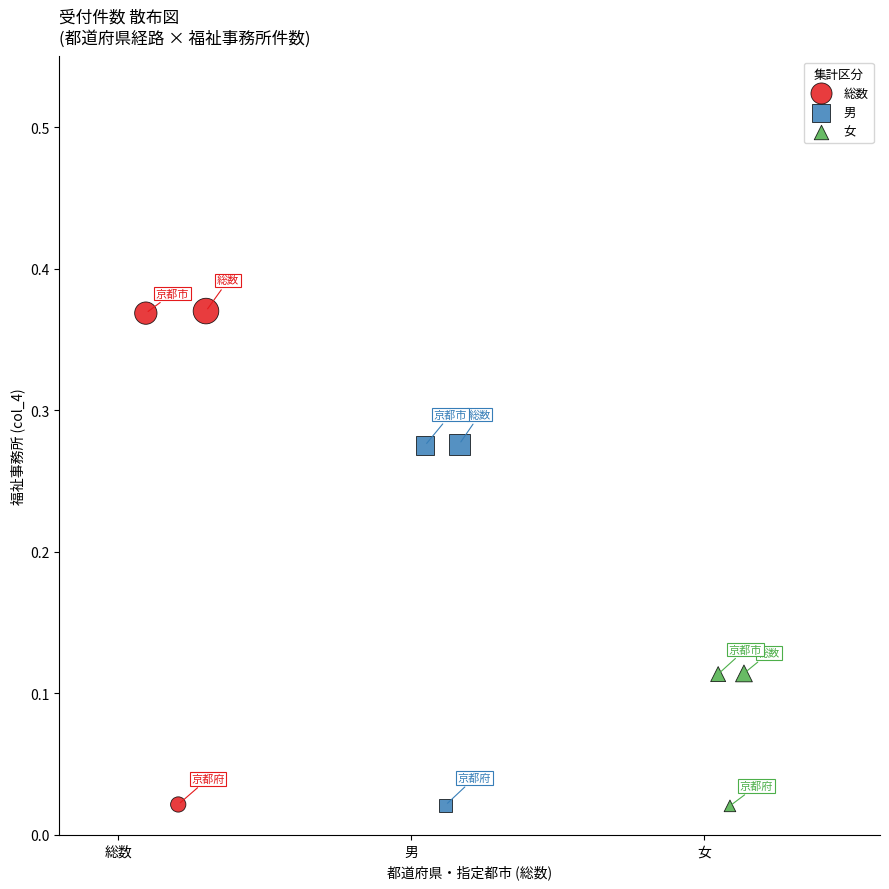

Which series has the widest spread of Y values?

総数